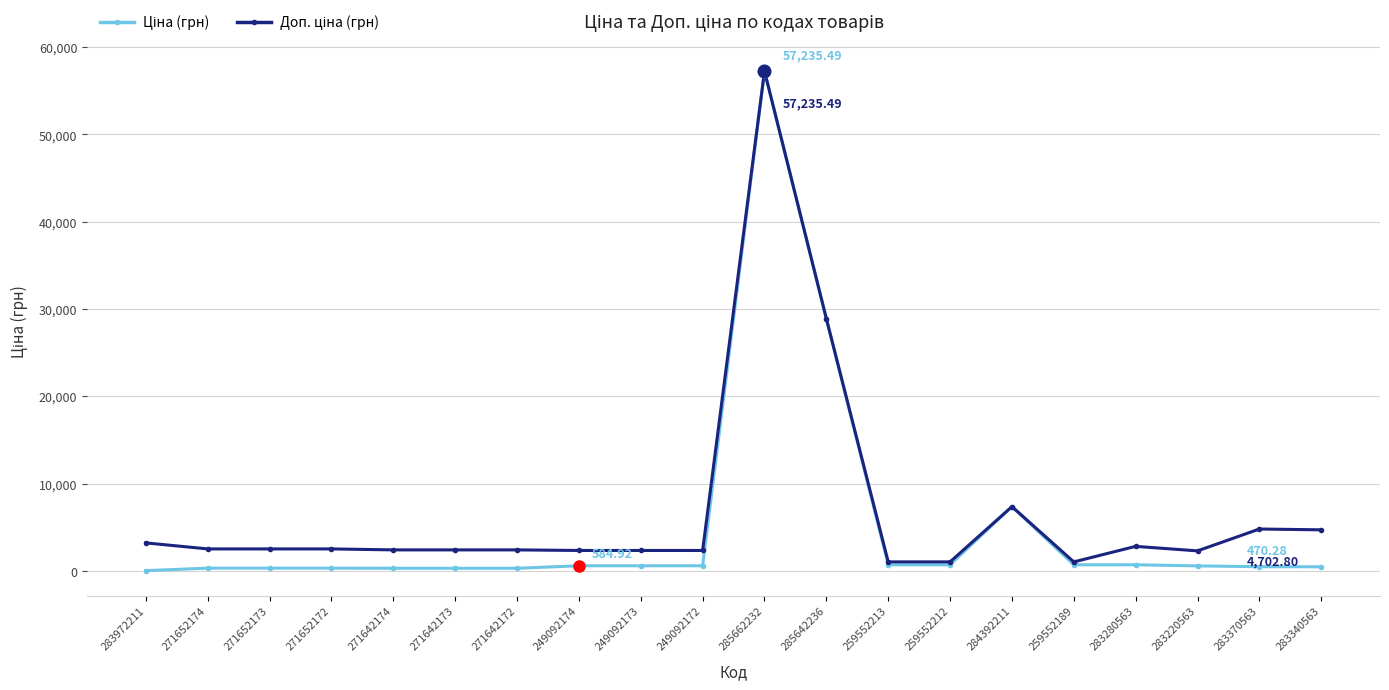

What is the label of the 2nd point from the right?

283370563